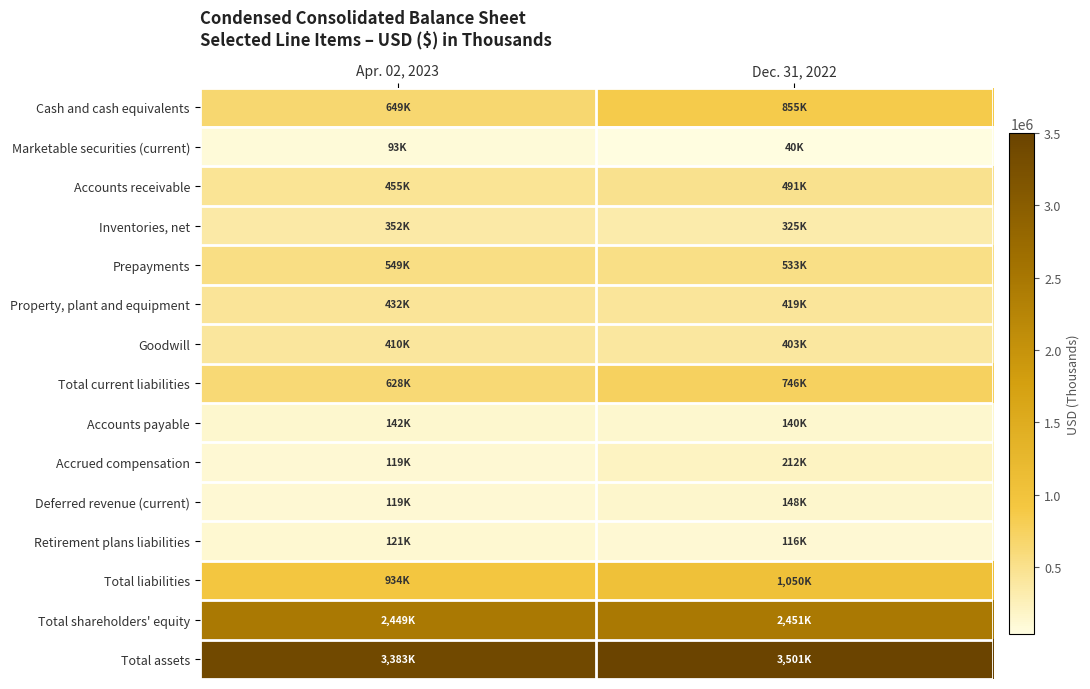

Rank the series by their maximum value, from highest to lowest.

Total assets, Total shareholders' equity, Total liabilities, Cash and cash equivalents, Total current liabilities, Prepayments, Accounts receivable, Property, plant and equipment, Goodwill, Inventories, net, Accrued compensation, Deferred revenue (current), Accounts payable, Retirement plans liabilities, Marketable securities (current)